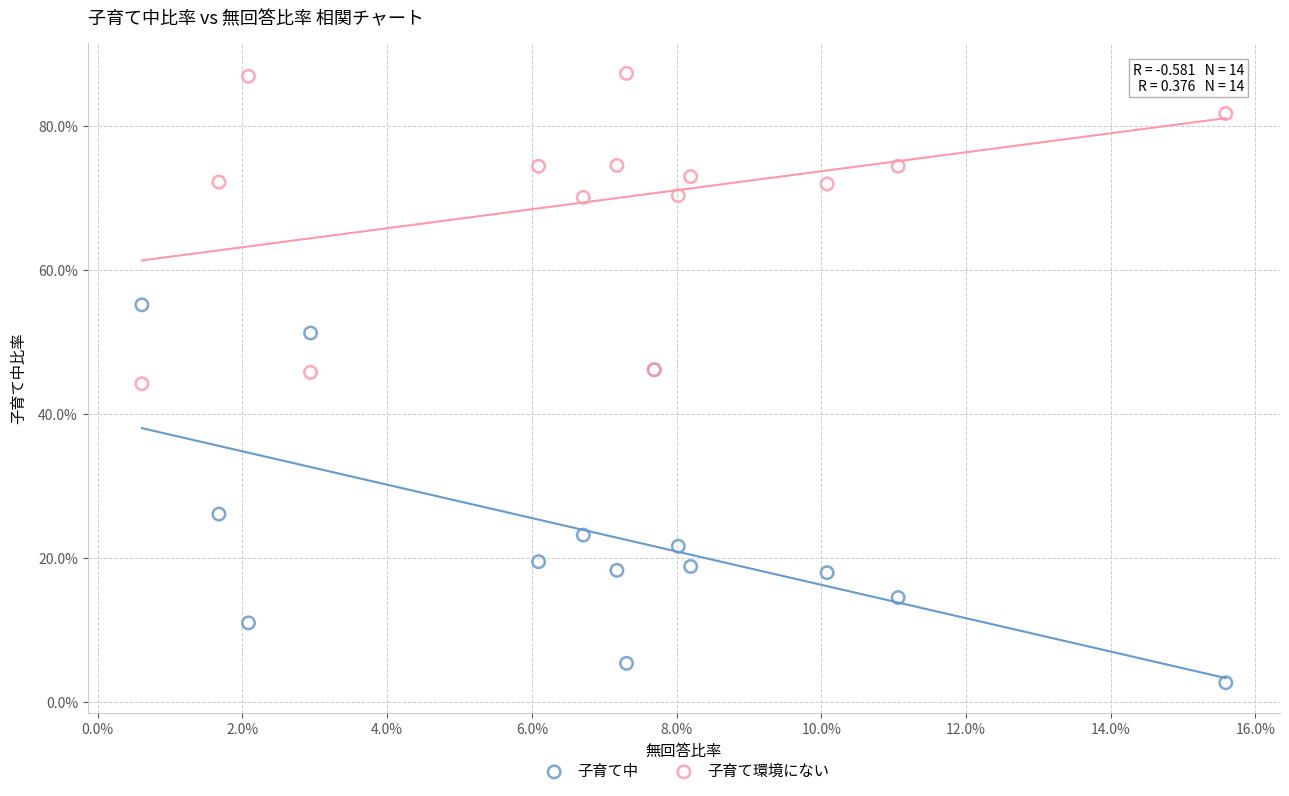

Which series has the largest Y range (max minus min)?

子育て中